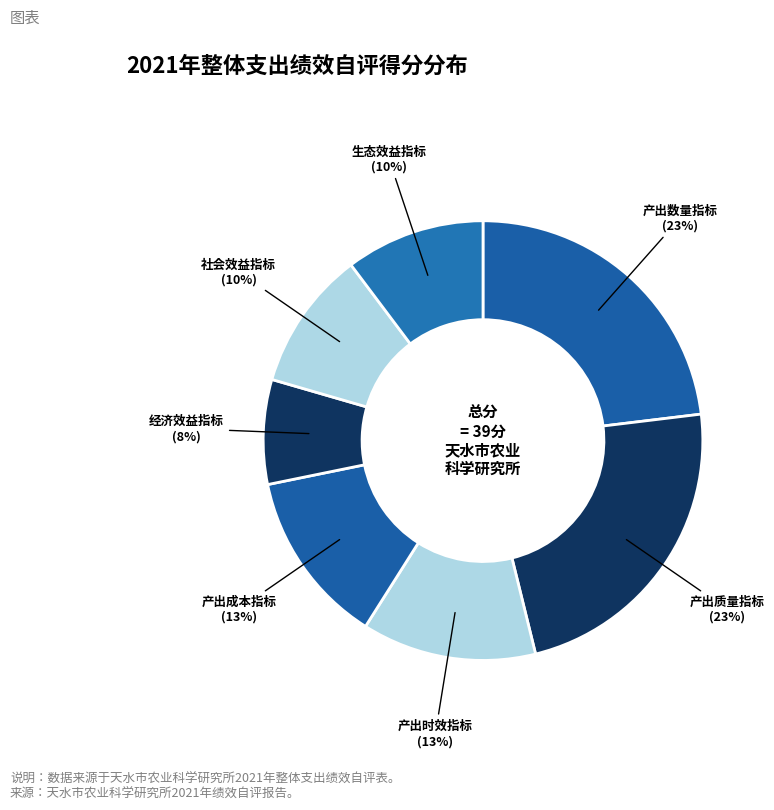

How many segments does this pie chart have?

7